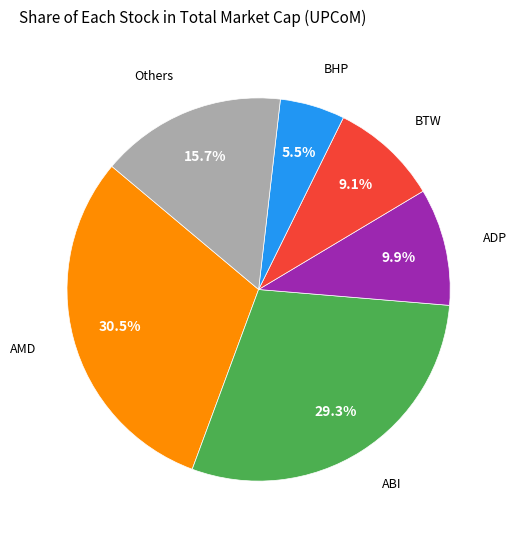

Count the number of slices in the pie.

6